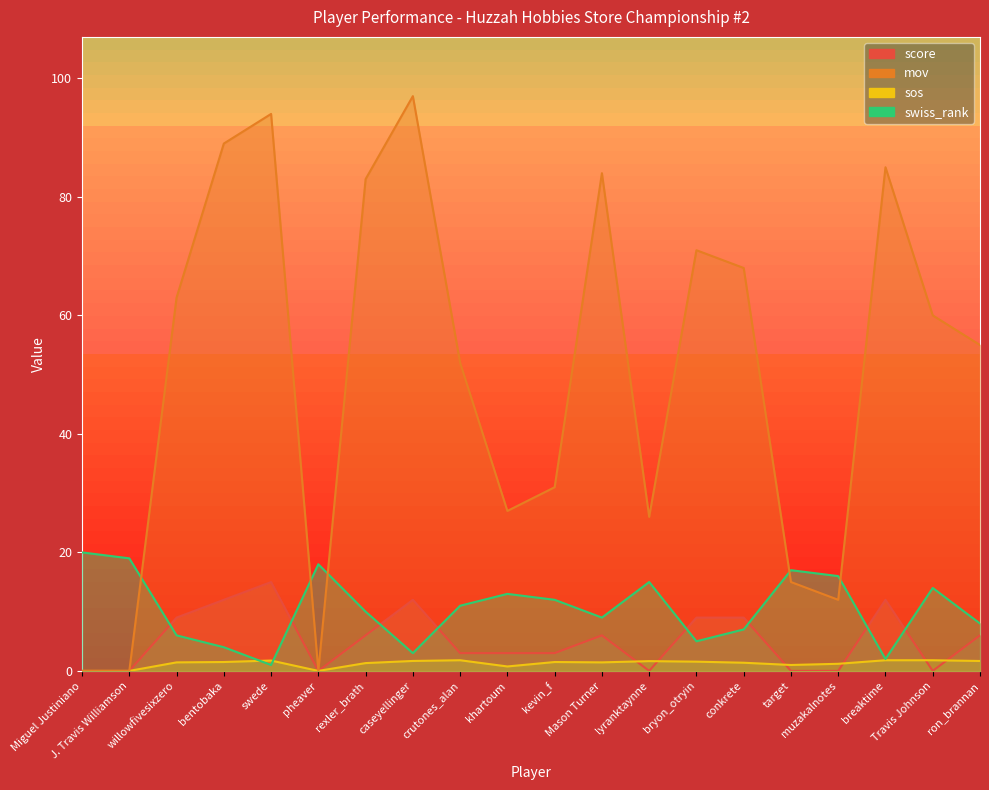

What is the average value of the mov series?

50.6